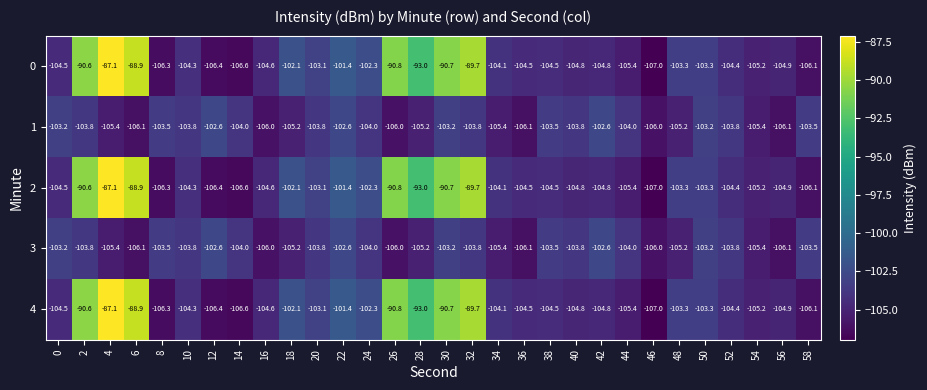

What is the difference between the 3 values at 18 and 2?

1.4